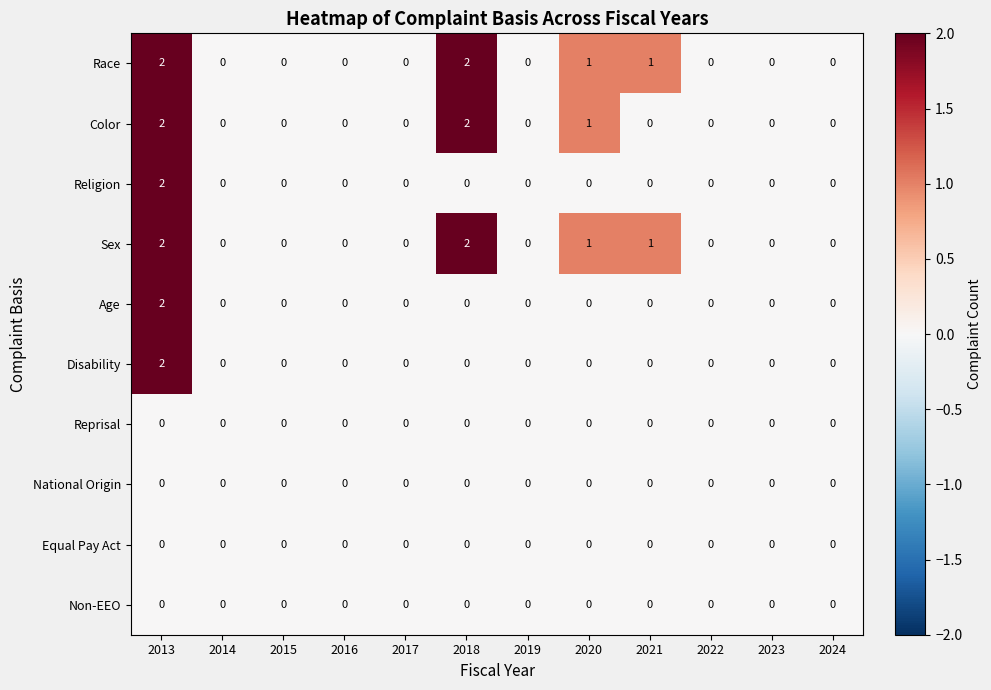

Which category has the highest value in the Disability series?

2013